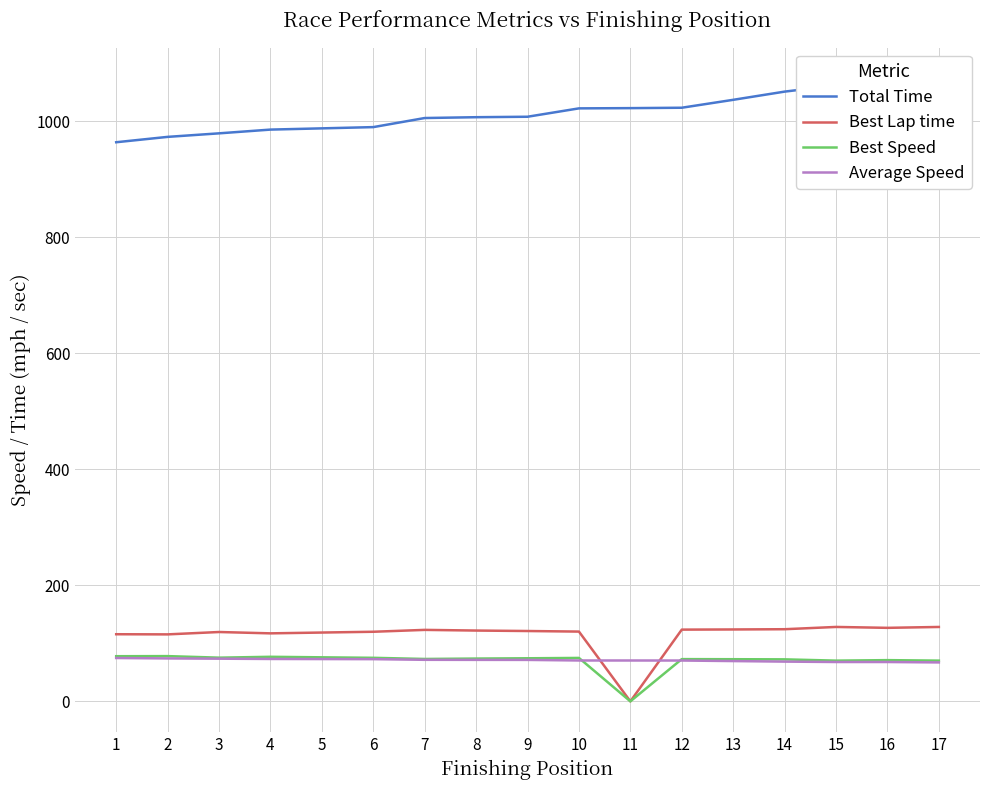

At which label does Best Lap time reach its minimum?

11